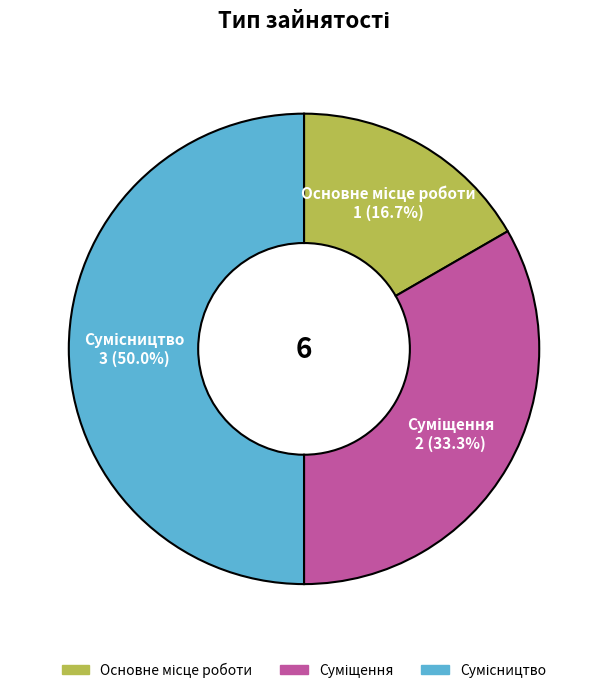

How many slices are in this pie chart?

3